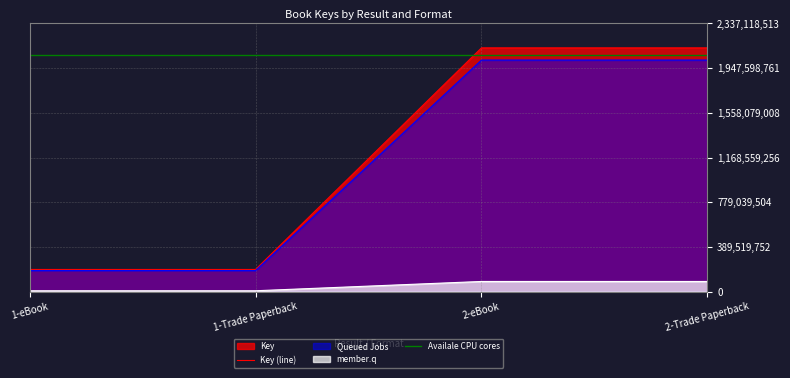

True or false: Queued Jobs and member.q cross at least once.

False